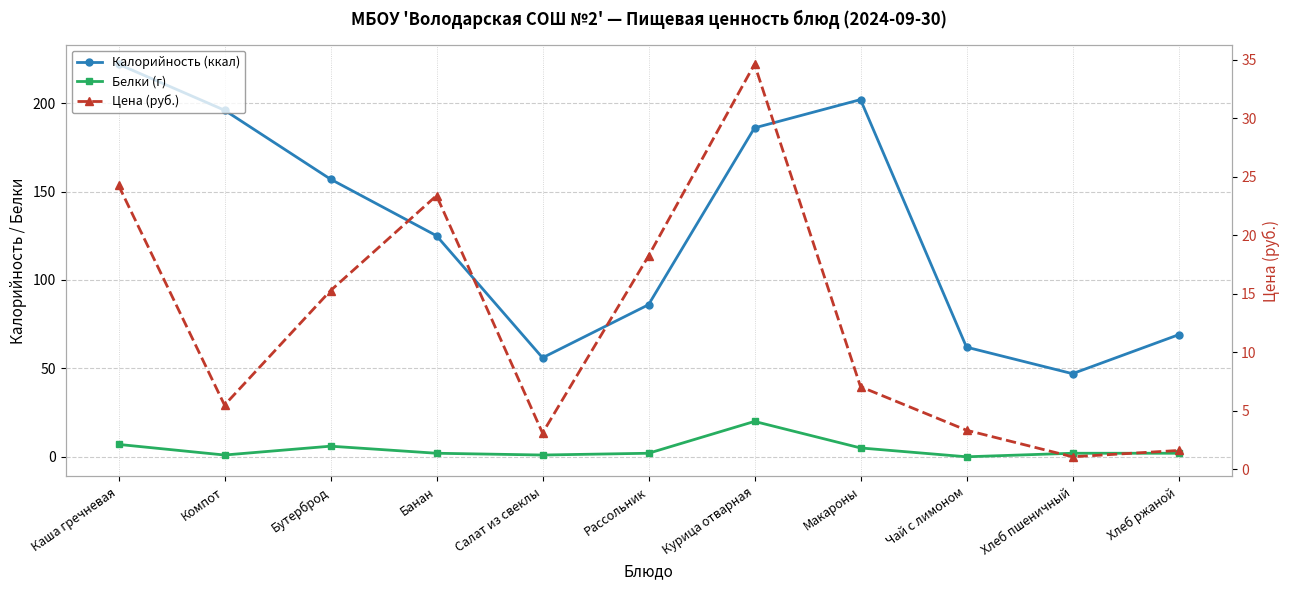

Reading right to left, extract all data points from this chart.

Калорийность (ккал): 69.0	47.0	62.0	202.0	186.0	86.0	56.0	125.0	157.0	196.0	222.0
Белки (г): 2.0	2.0	0.0	5.0	20.0	2.0	1.0	2.0	6.0	1.0	7.0
Цена (руб.): 1.6	1.1	3.4	7.1	34.6	18.2	3.1	23.4	15.3	5.5	24.3